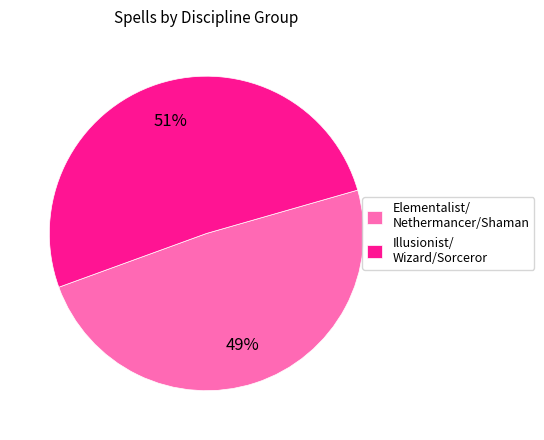

Count the number of slices in the pie.

2